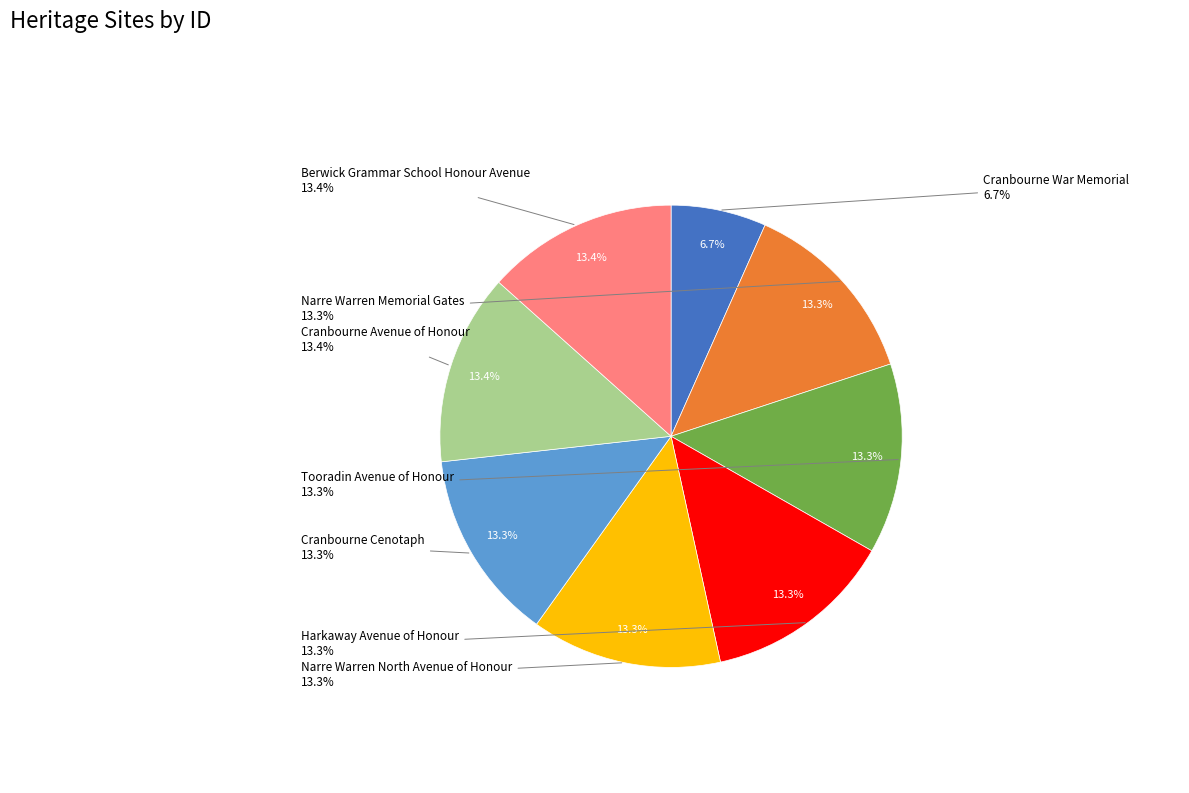

Combined, what portion of the pie is Cranbourne War Memorial and Harkaway Avenue of Honour?

20.0%